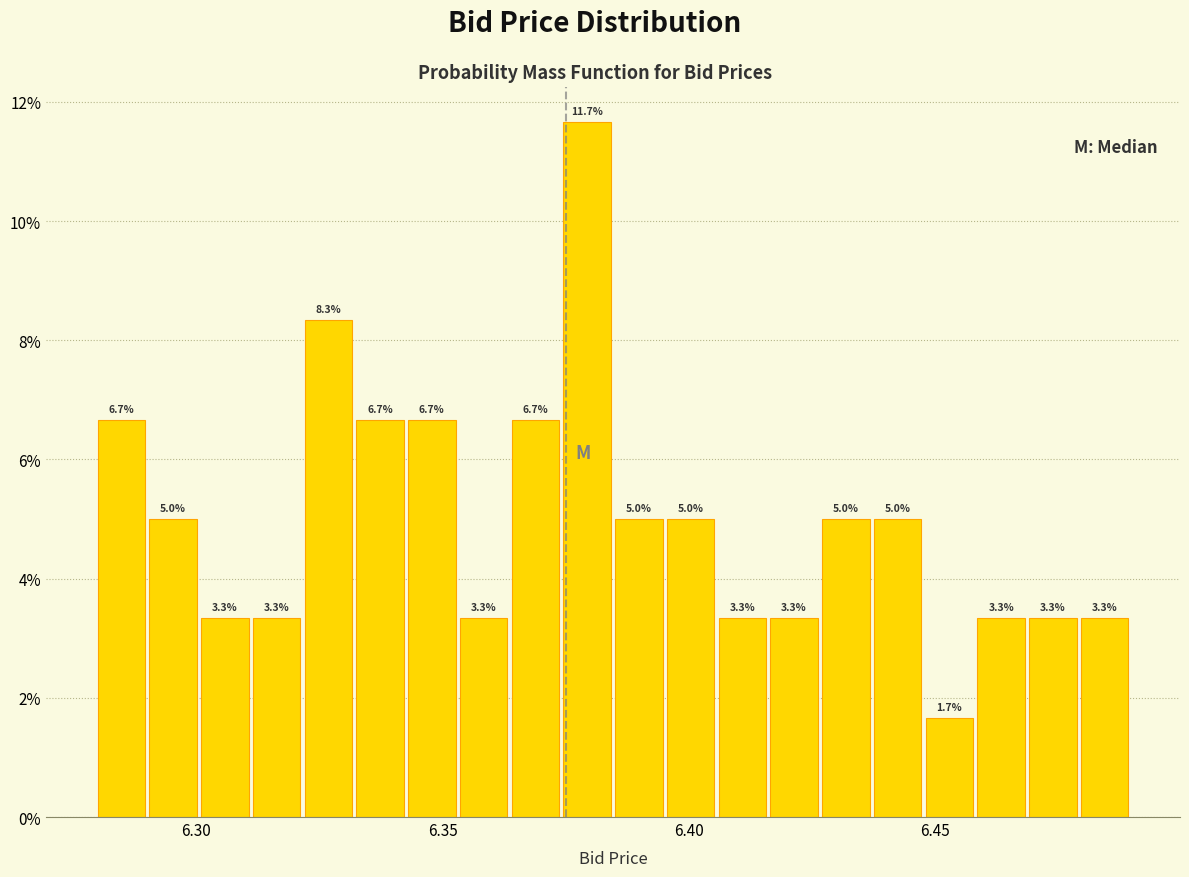

Read against the x-axis, roughly where is the centre of the tallest bar?

6.380